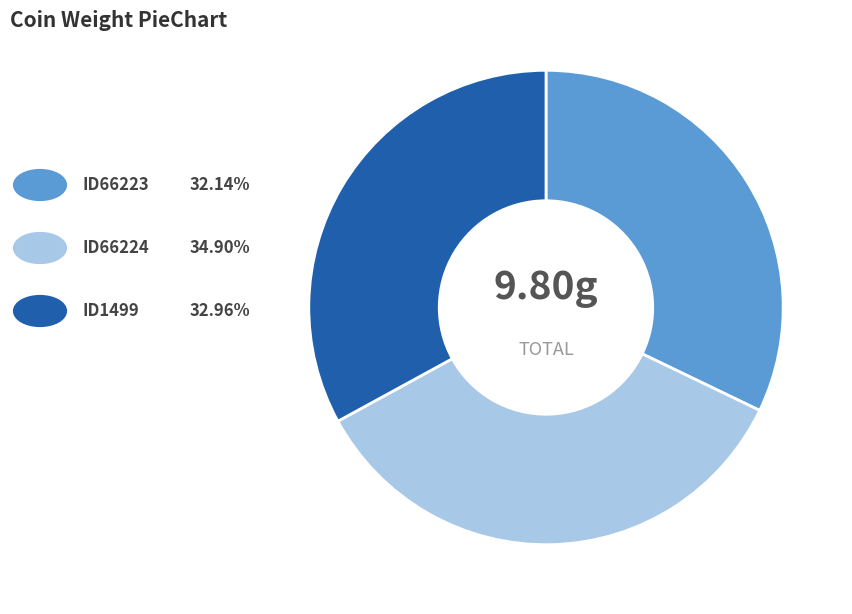

Is there any slice that represents more than half of the pie?

No